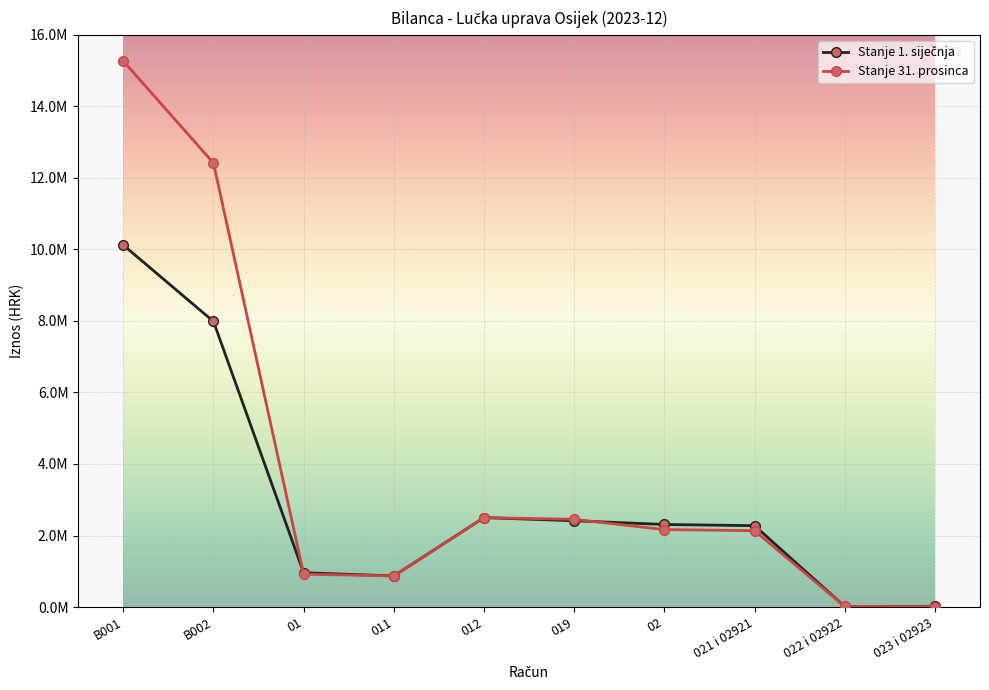

What is the sum of all Stanje 31. prosinca values?

38754652.8